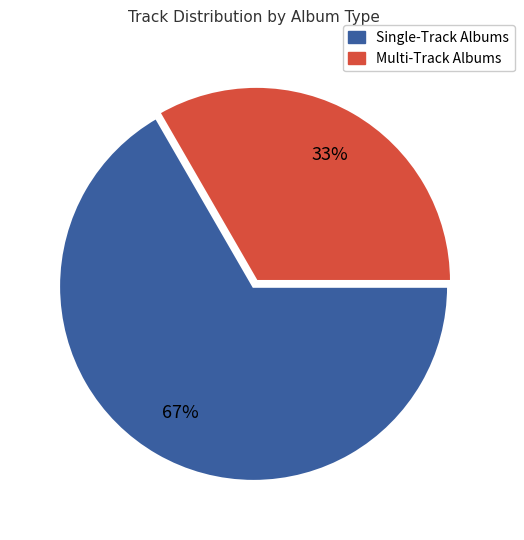

To the nearest percent, what is the average slice percentage?

50%